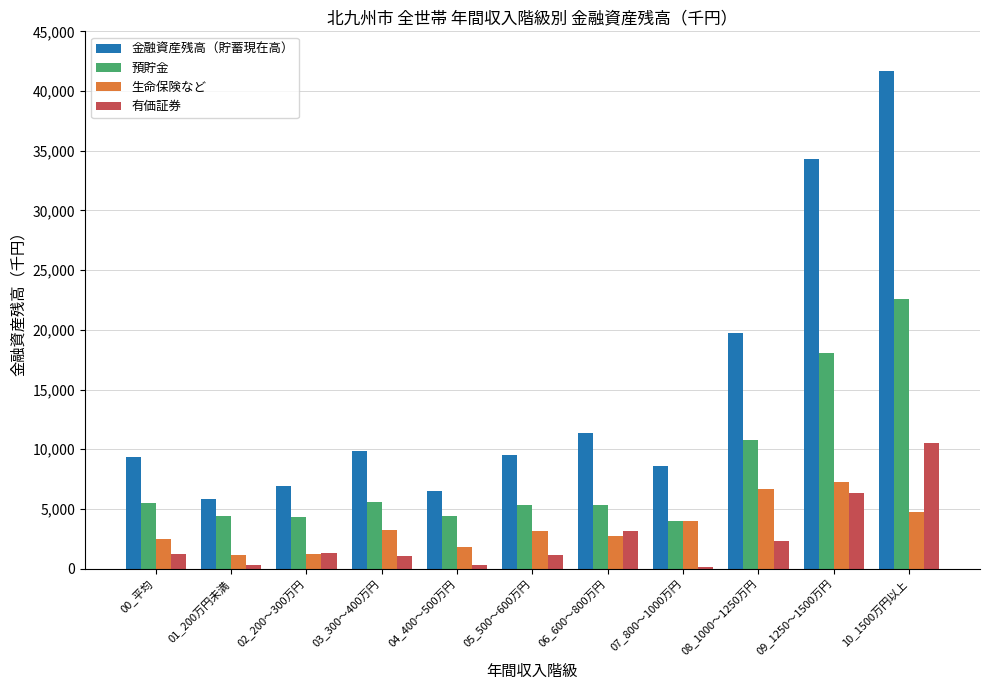

Where is 金融資産残高（貯蓄現在高） nearest to the value 23731?

08_1000～1250万円